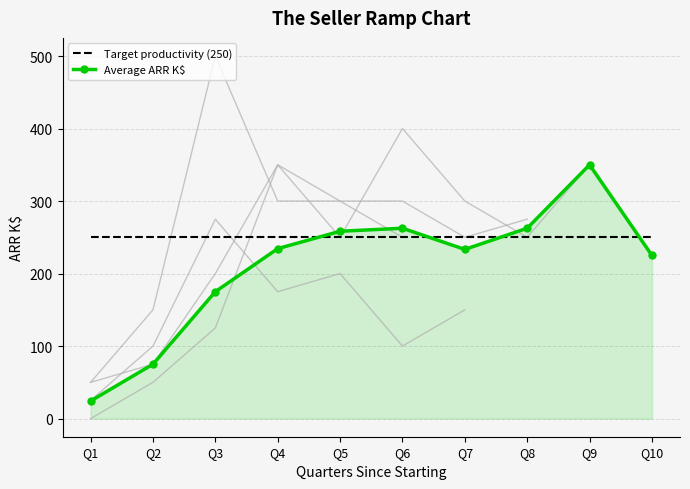

Reading left to right, list all the values displayed in this chart.

Target productivity (250): 250.0	250.0	250.0	250.0	250.0	250.0	250.0	250.0	250.0	250.0
Average ARR K$: 24.2	75.0	175.0	234.4	258.3	262.5	233.3	262.5	350.0	225.0